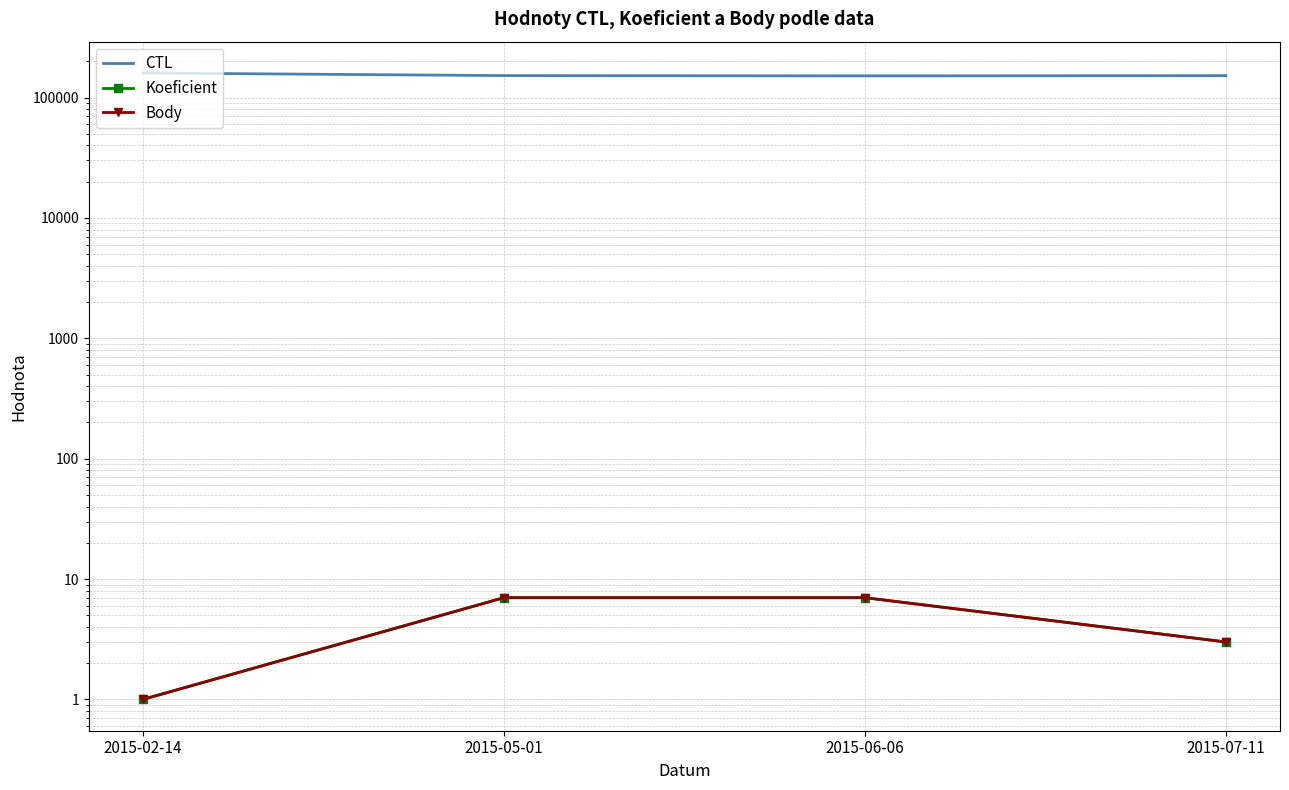

Between 2015-02-14 and 2015-07-11, which series saw the biggest shift?

CTL